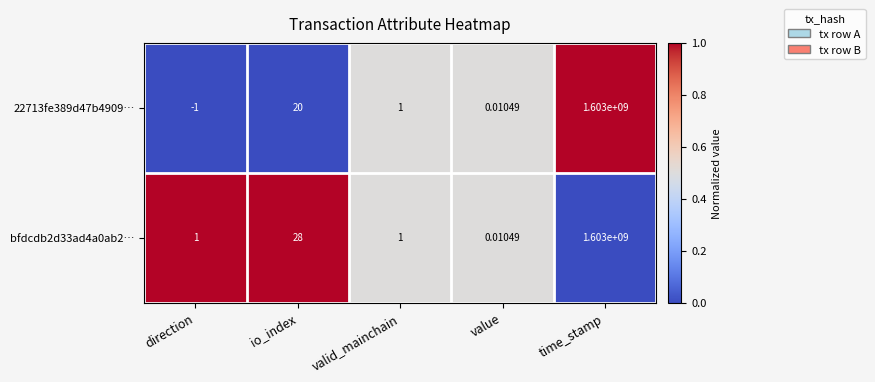

Where does the 22713fe389d47b4909… series first go above 1?

io_index